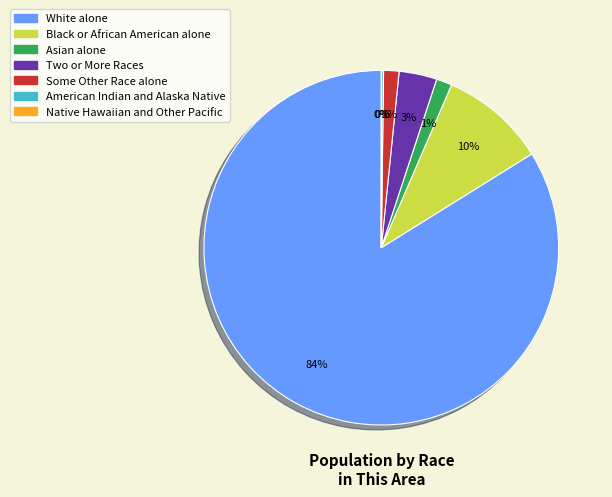

To the nearest percent, what is the average slice percentage?

14%